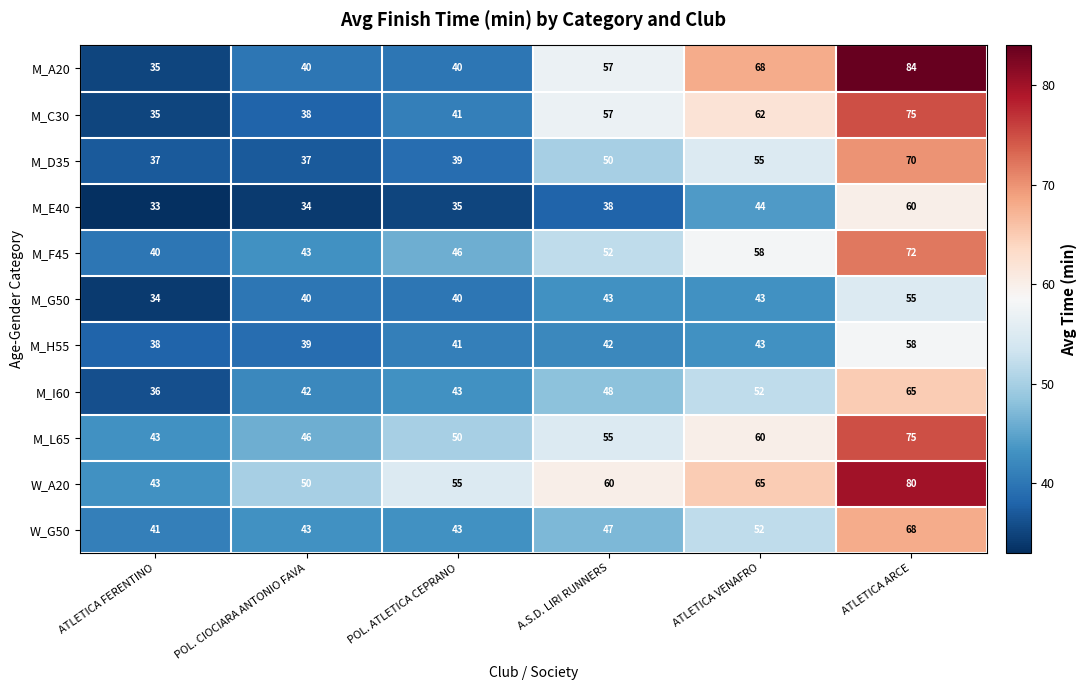

Rank the categories by M_L65 value from lowest to highest.

ATLETICA FERENTINO, POL. CIOCIARA ANTONIO FAVA, POL. ATLETICA CEPRANO, A.S.D. LIRI RUNNERS, ATLETICA VENAFRO, ATLETICA ARCE